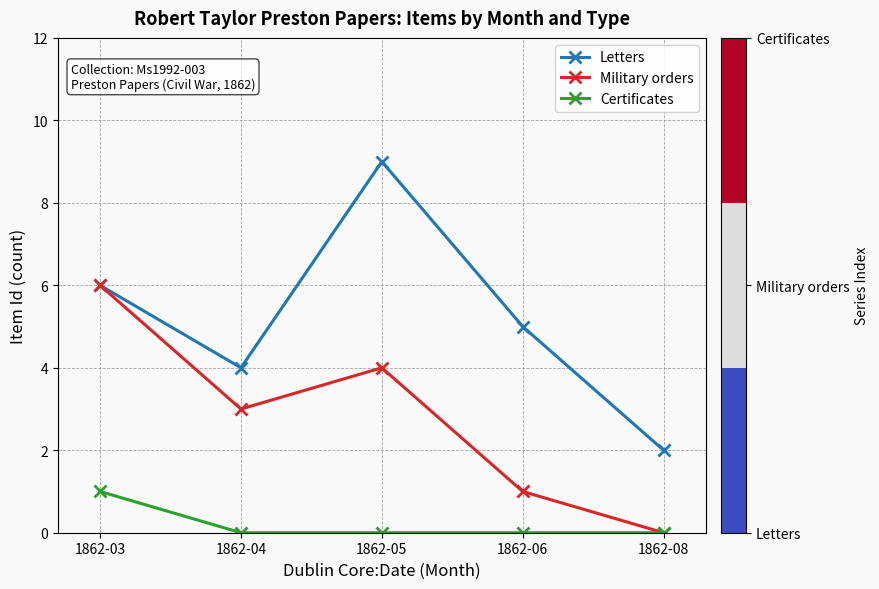

Where does the Military orders series first go above 3?

1862-03